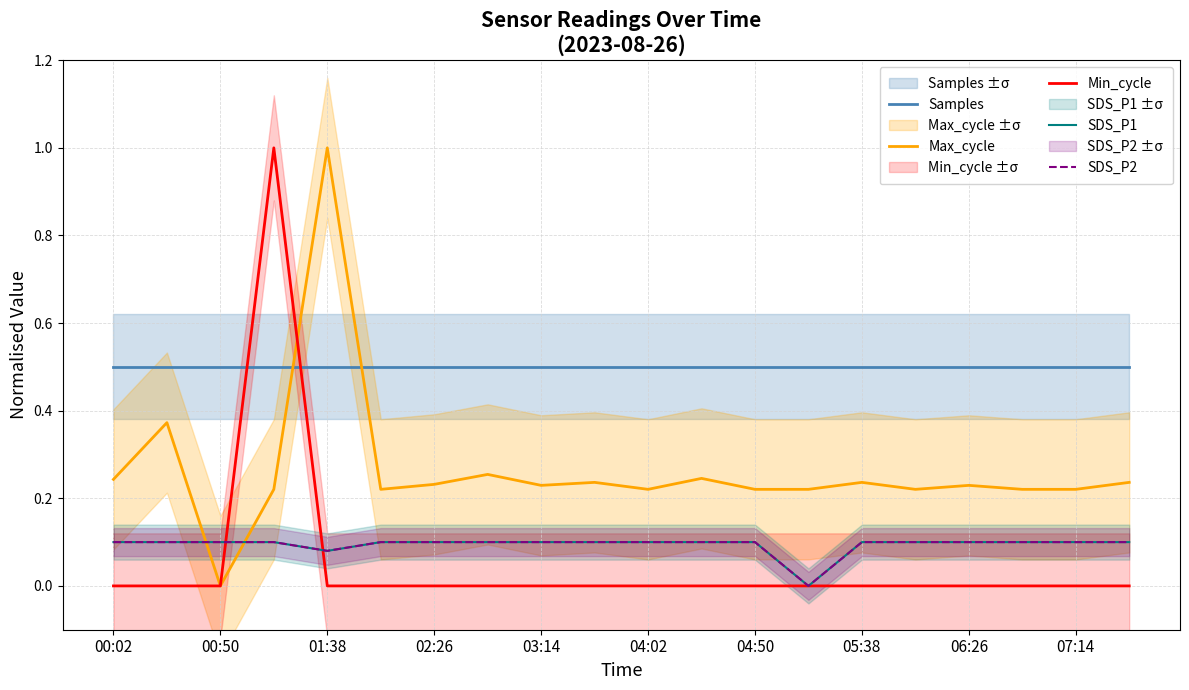

What are all the series names shown in the legend?

Samples, Max_cycle, Min_cycle, SDS_P1, SDS_P2